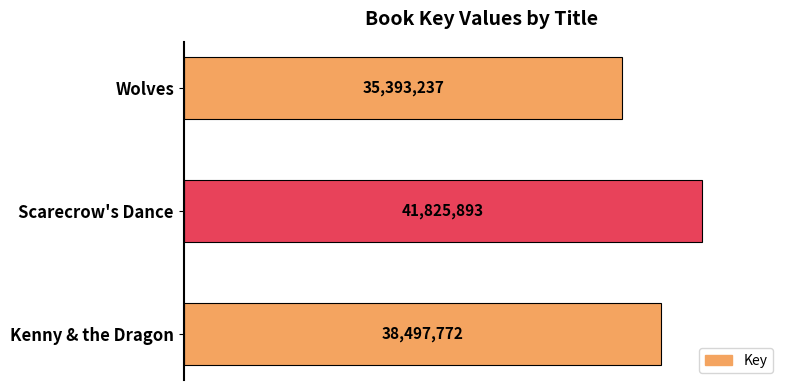

Are the bars horizontal?

Yes